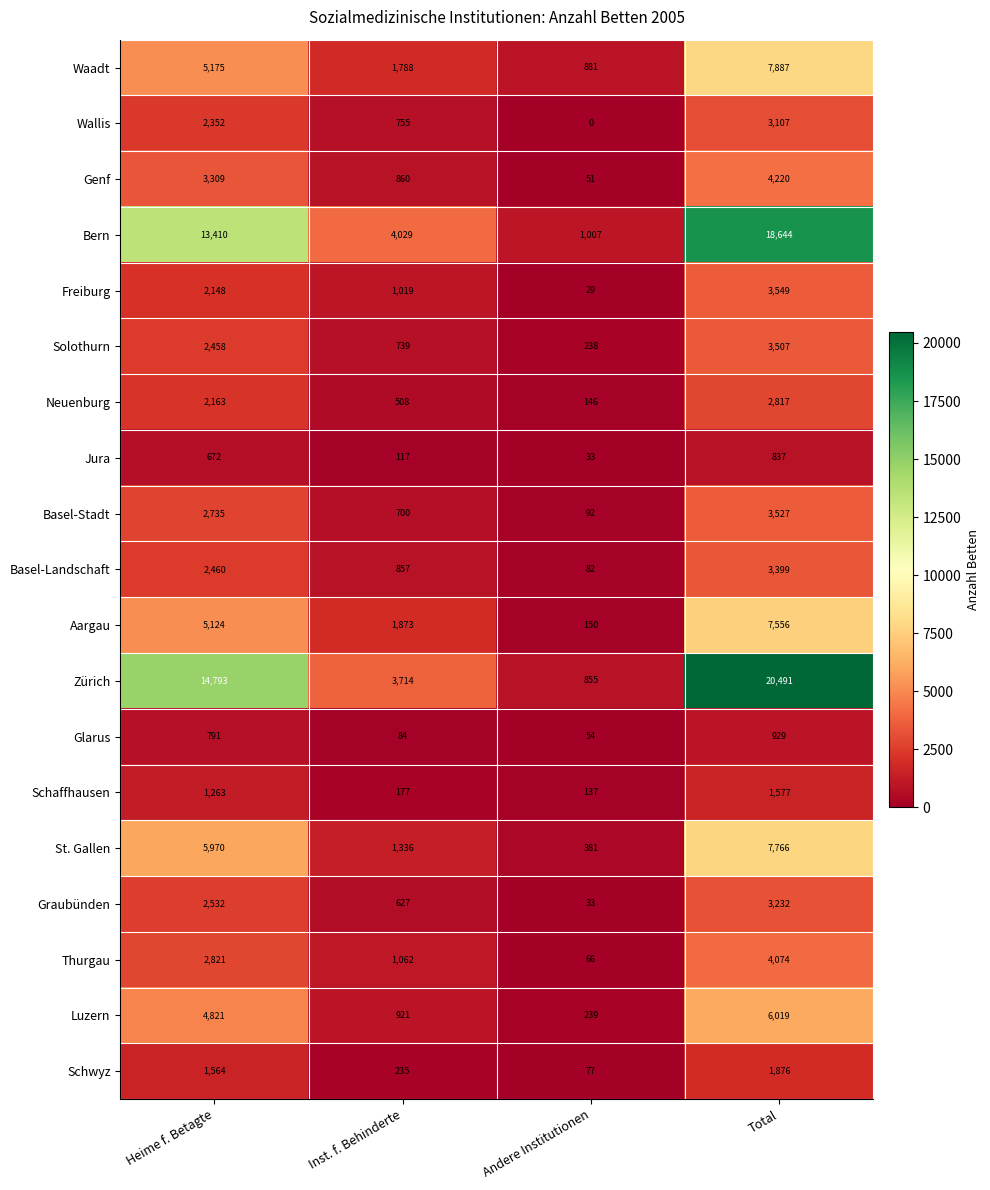

Rank the series by their maximum value, from lowest to highest.

Jura, Glarus, Schaffhausen, Schwyz, Neuenburg, Wallis, Graubünden, Basel-Landschaft, Solothurn, Basel-Stadt, Freiburg, Thurgau, Genf, Luzern, Aargau, St. Gallen, Waadt, Bern, Zürich